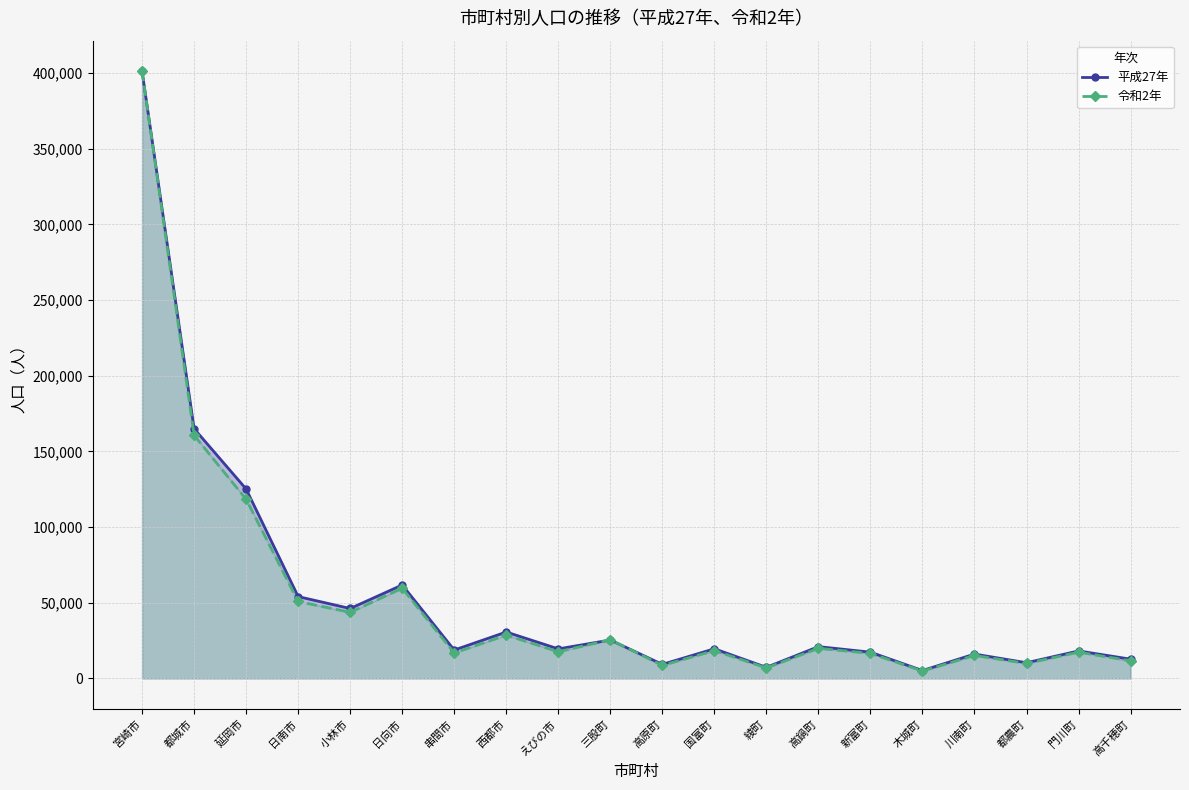

What is the total value across all series at 三股町?

50995